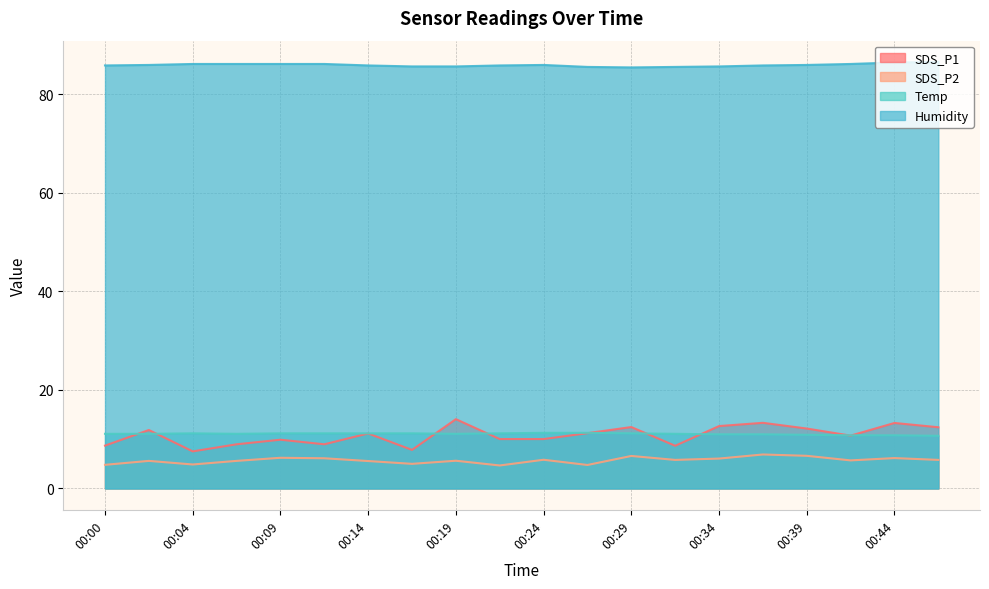

True or false: SDS_P2 and SDS_P1 intersect in this chart.

False